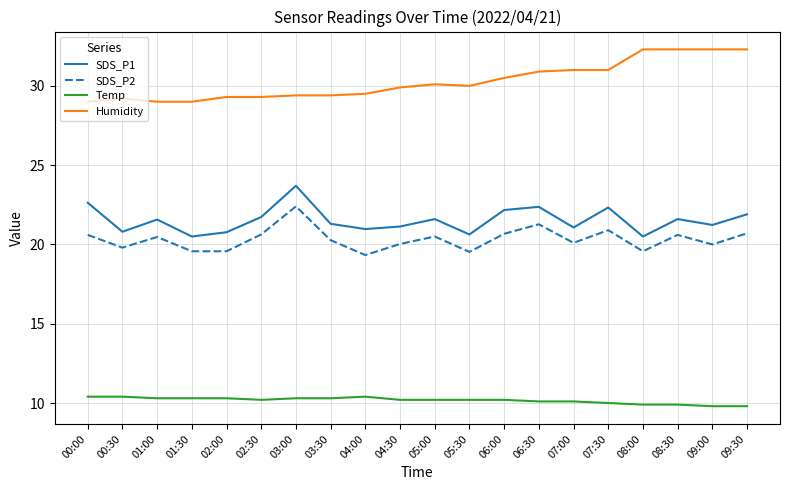

True or false: SDS_P2 and Humidity cross at least once.

False